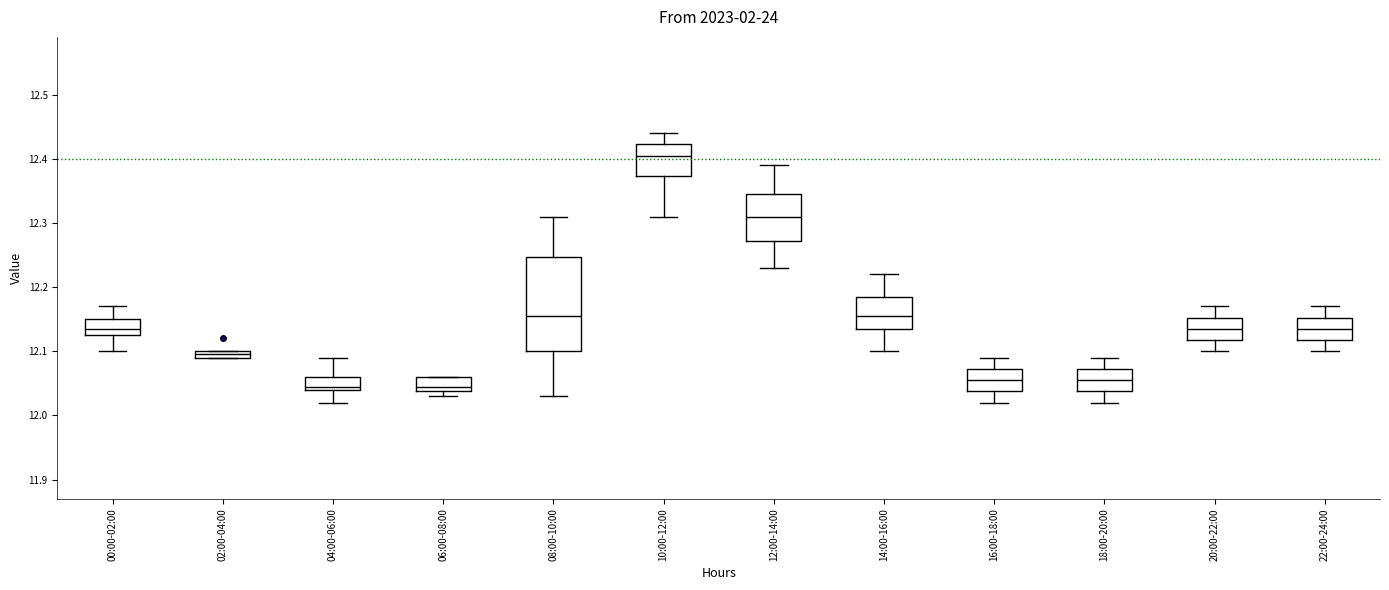

Comparing the boxes themselves (not the whiskers), which one is the tallest?

08:00-10:00